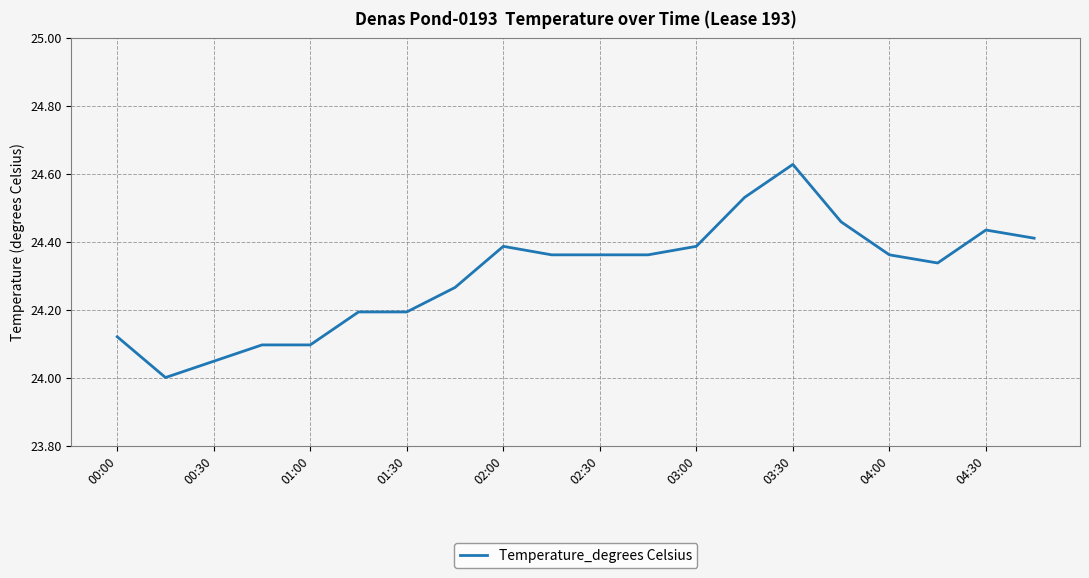

What is the difference between the maximum and minimum values?

0.6